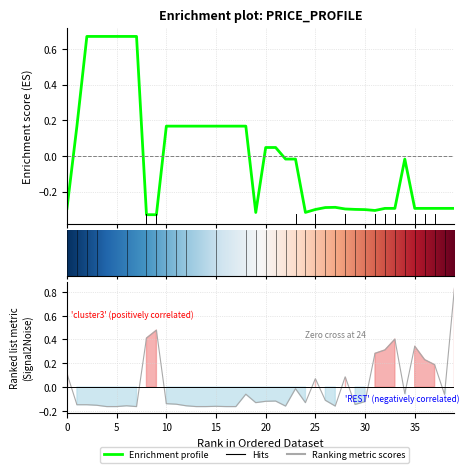

True or false: Залишок has more than 2 interior local peaks.

True